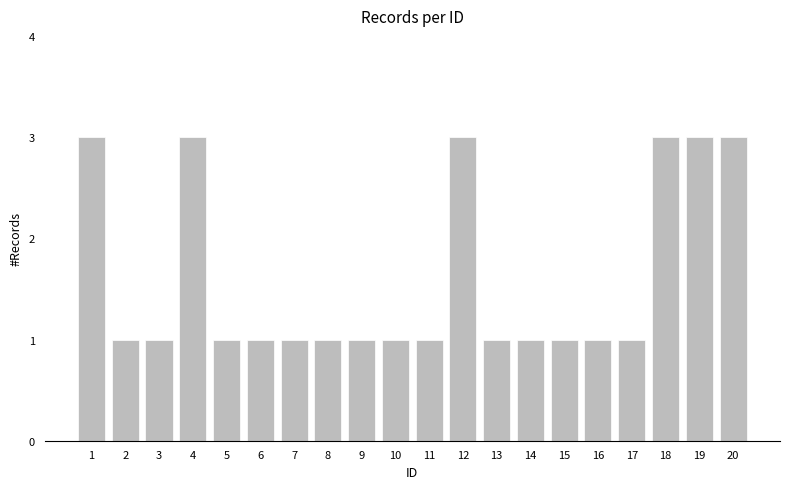

What is the change in value from 3 to 20?

+2